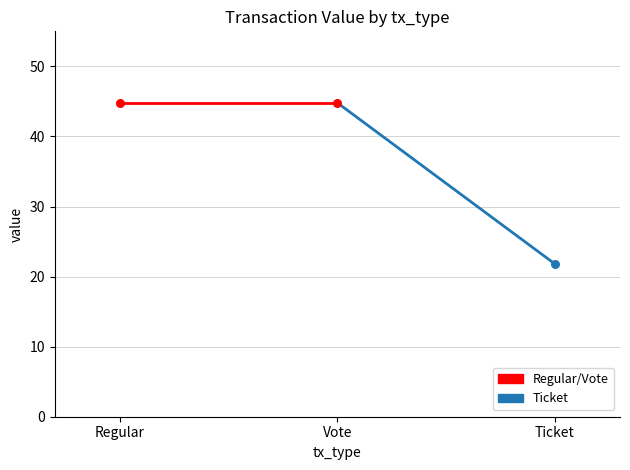

Which series has the largest total across all categories?

Regular/Vote